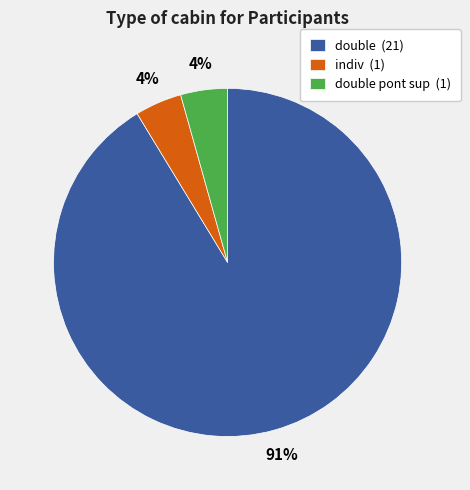

What is the largest slice in the pie chart?

double (21)